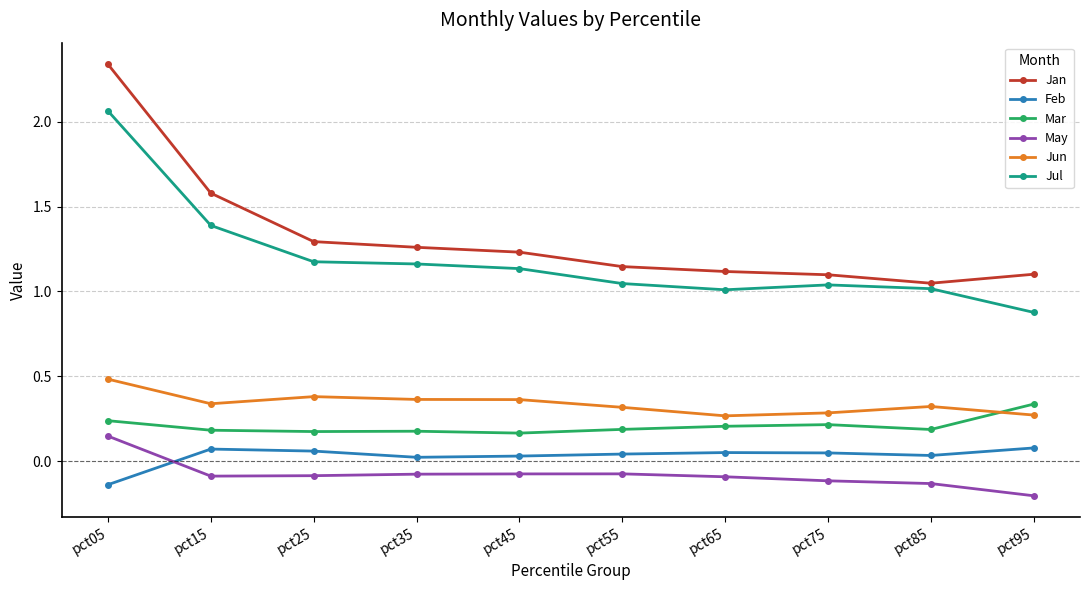

True or false: Jul and Feb cross at least once.

False